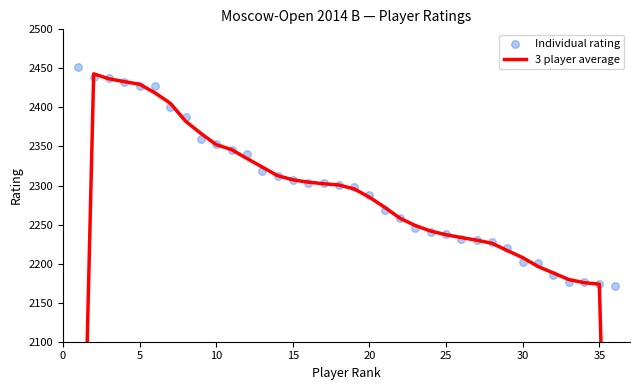

At how many categories does at least one series exceed 2029?

36